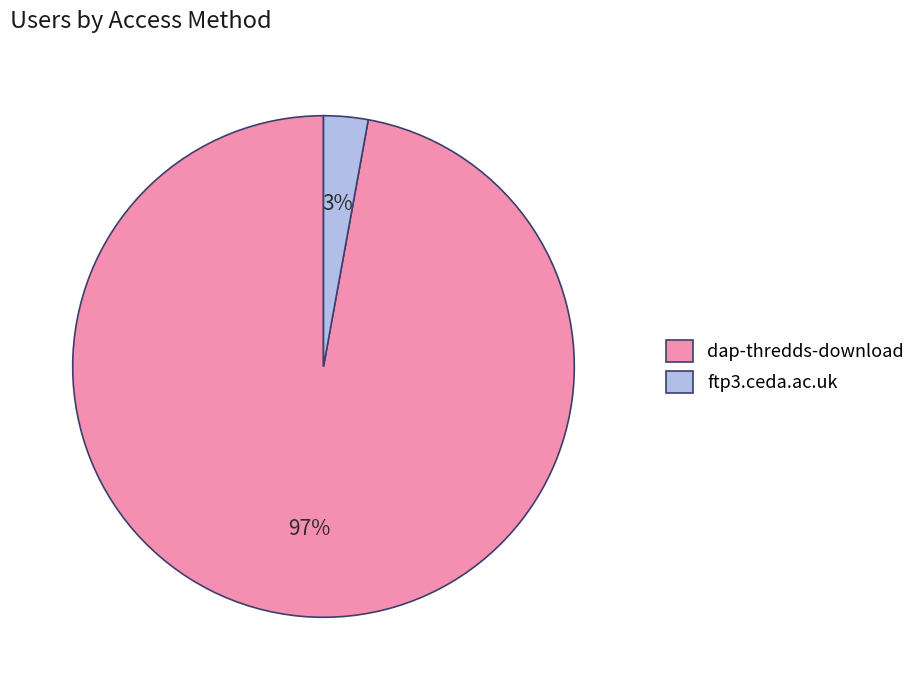

Between dap-thredds-download and ftp3.ceda.ac.uk, which is larger?

dap-thredds-download